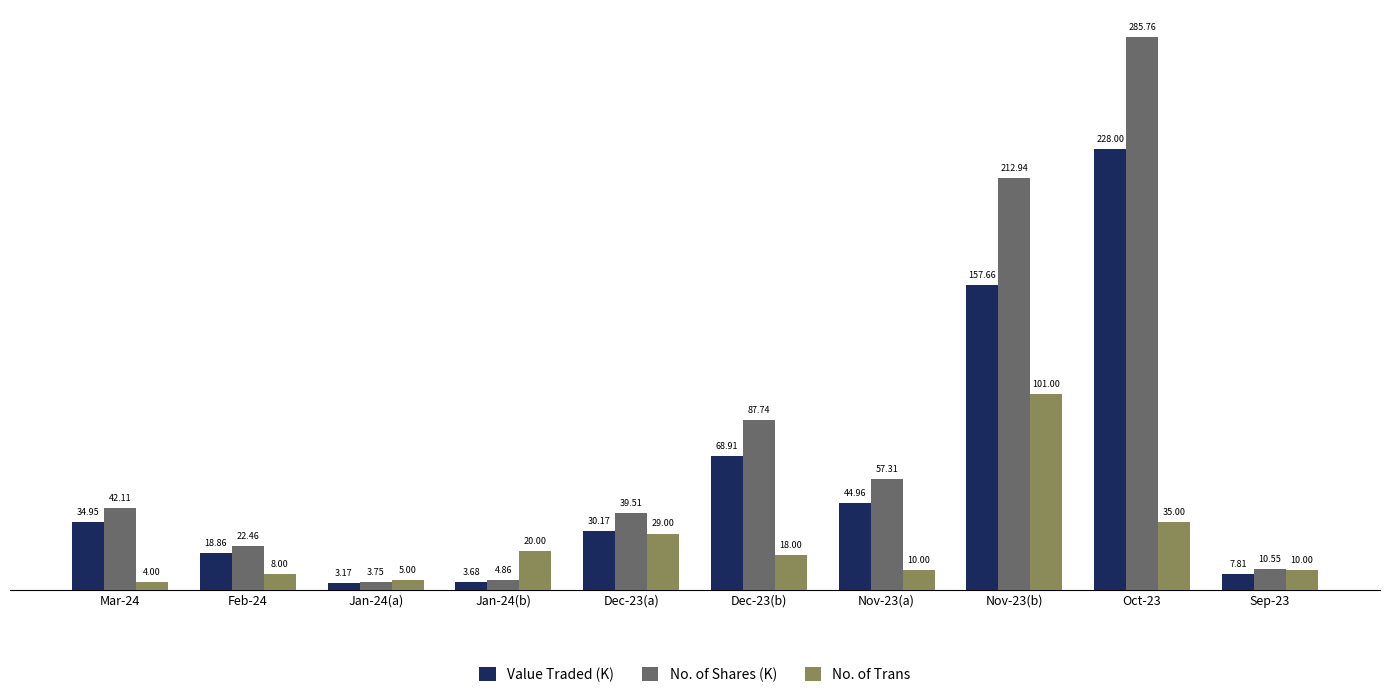

What is the difference between the second highest and minimum values in the No. of Trans series?

31.0